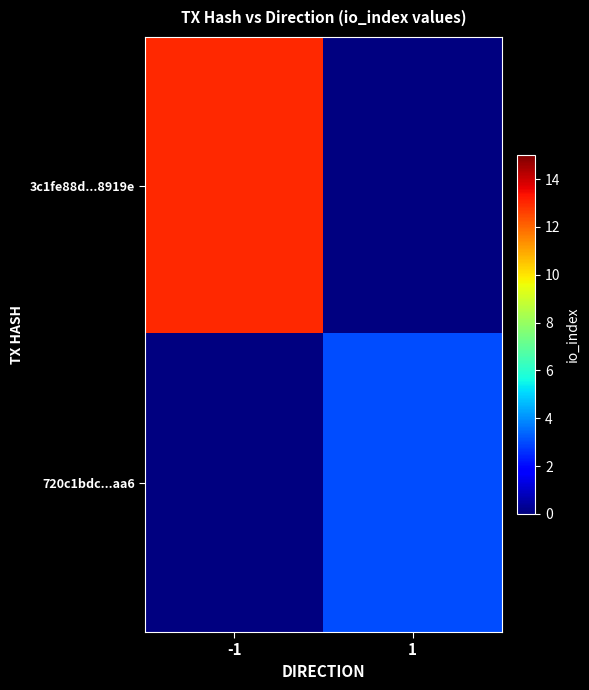

Which label corresponds to the largest value in the chart?

-1